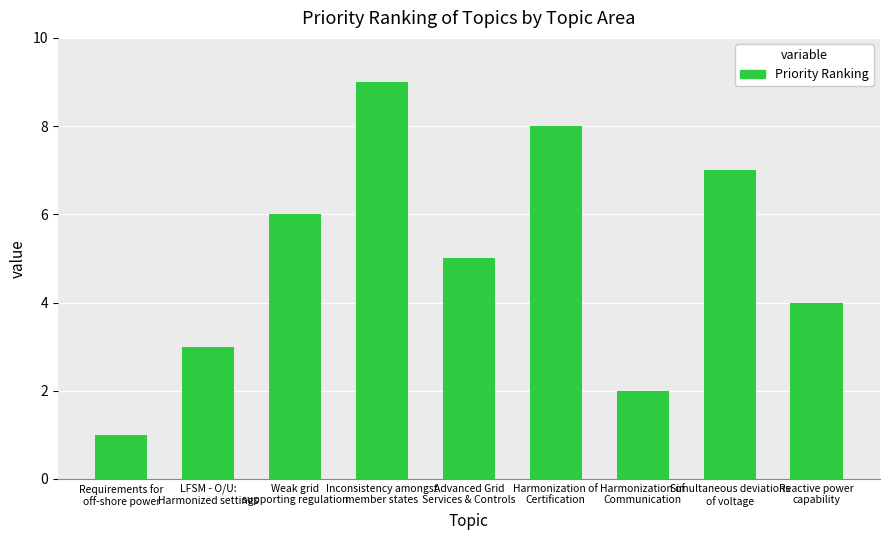

Which label corresponds to the smallest value in the chart?

Requirements for
off-shore power